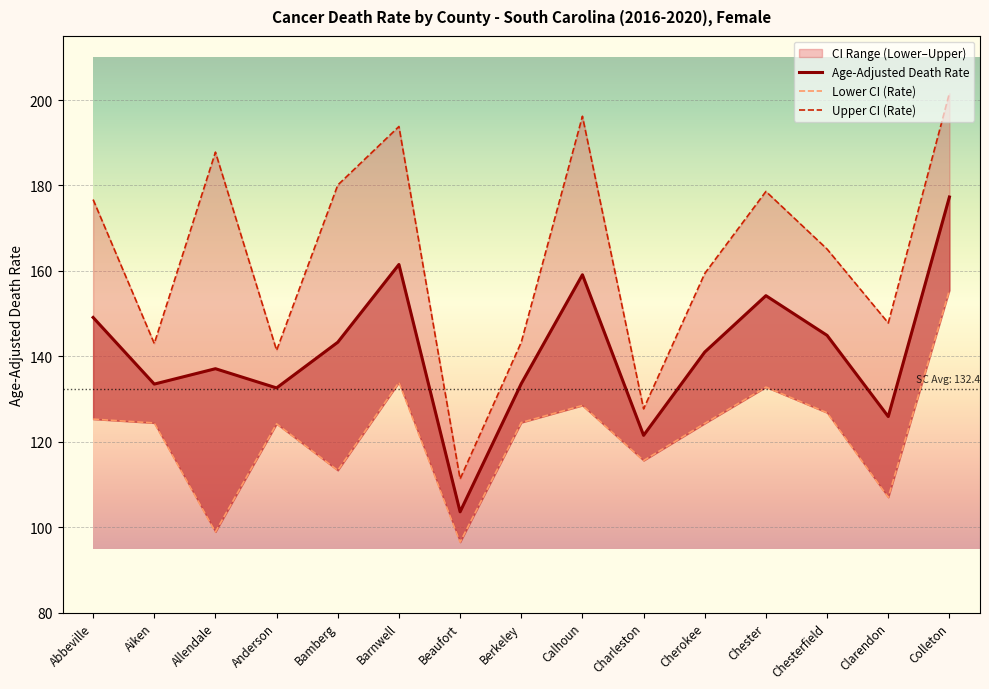

What position from the left is Clarendon?

14